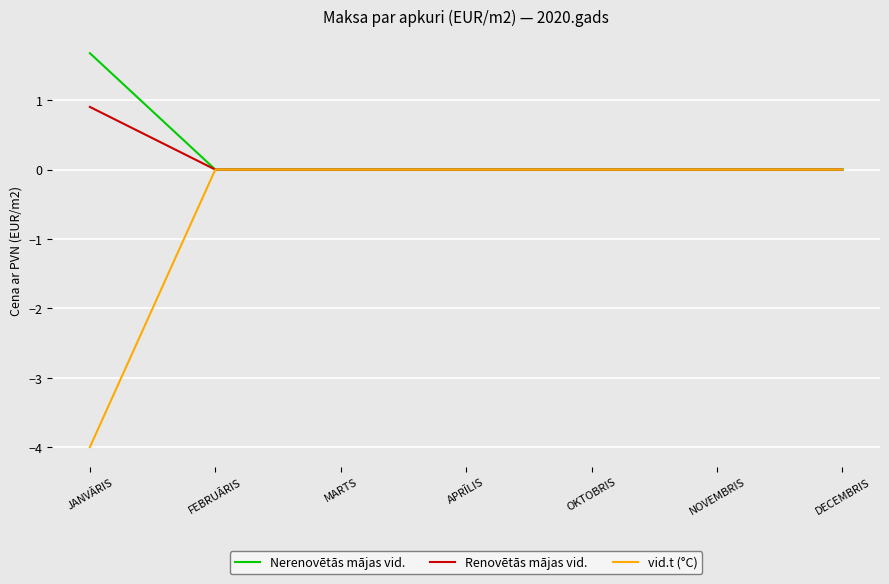

What position from the left is FEBRUĀRIS?

2